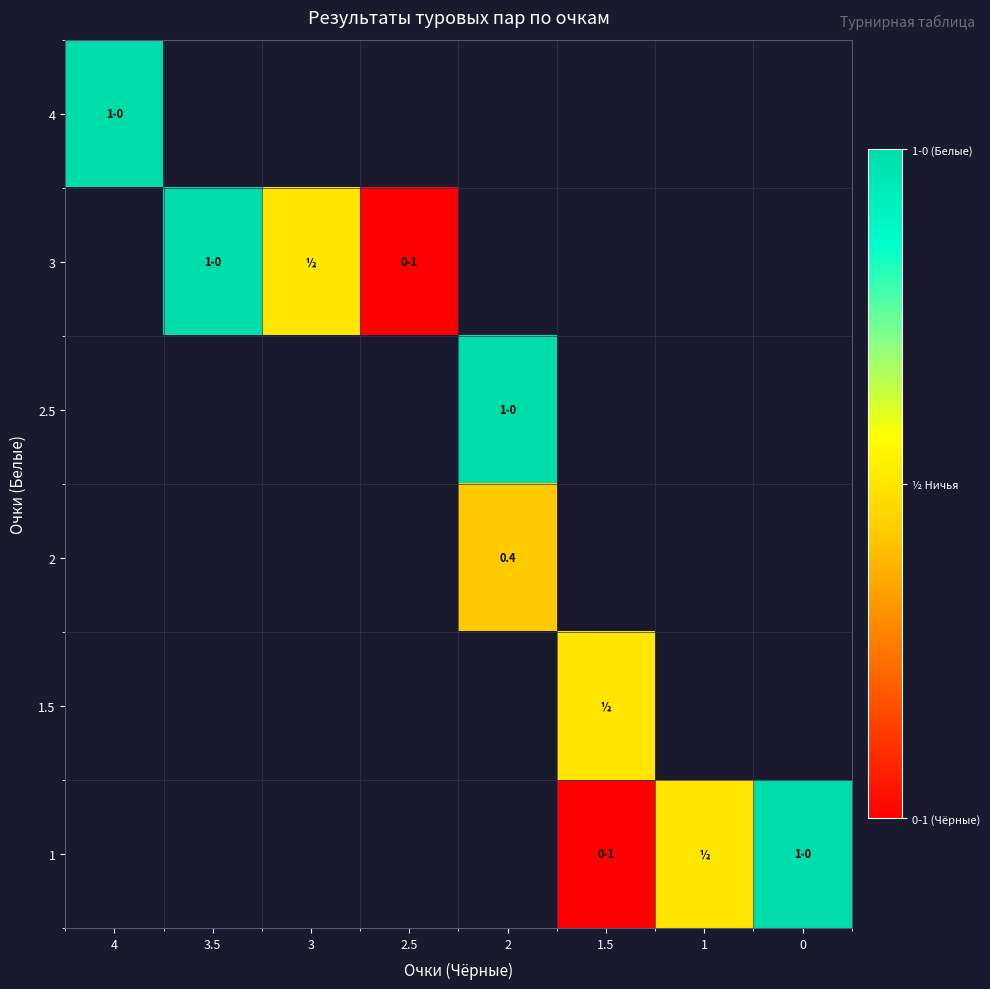

Which category has the highest value across all series?

4